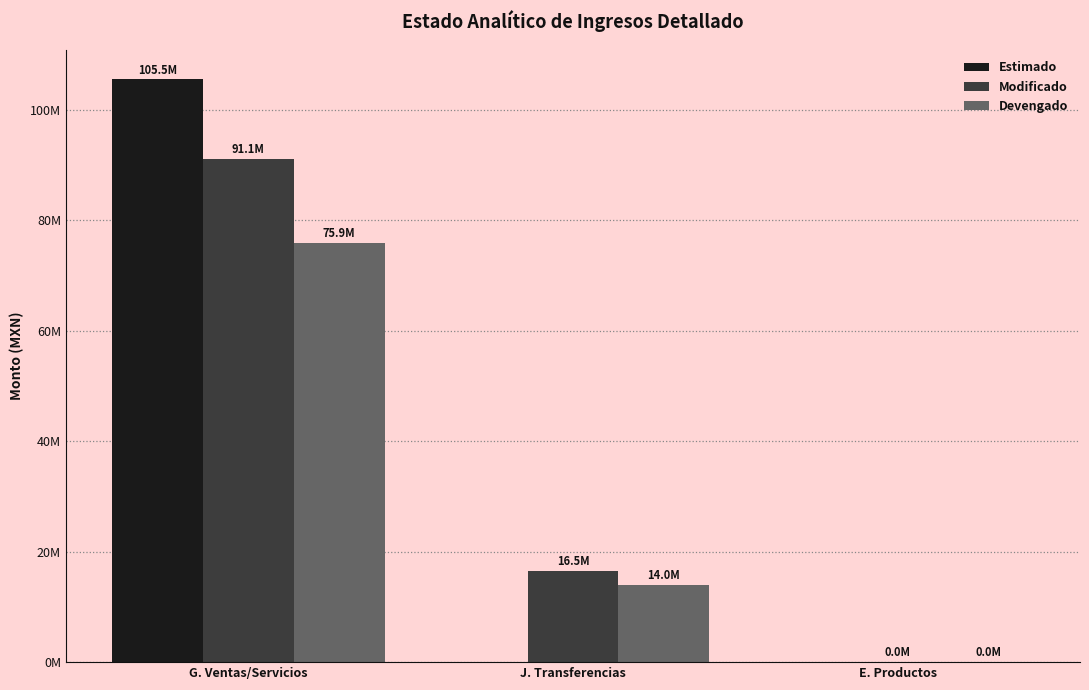

Does the chart contain stacked bars?

No